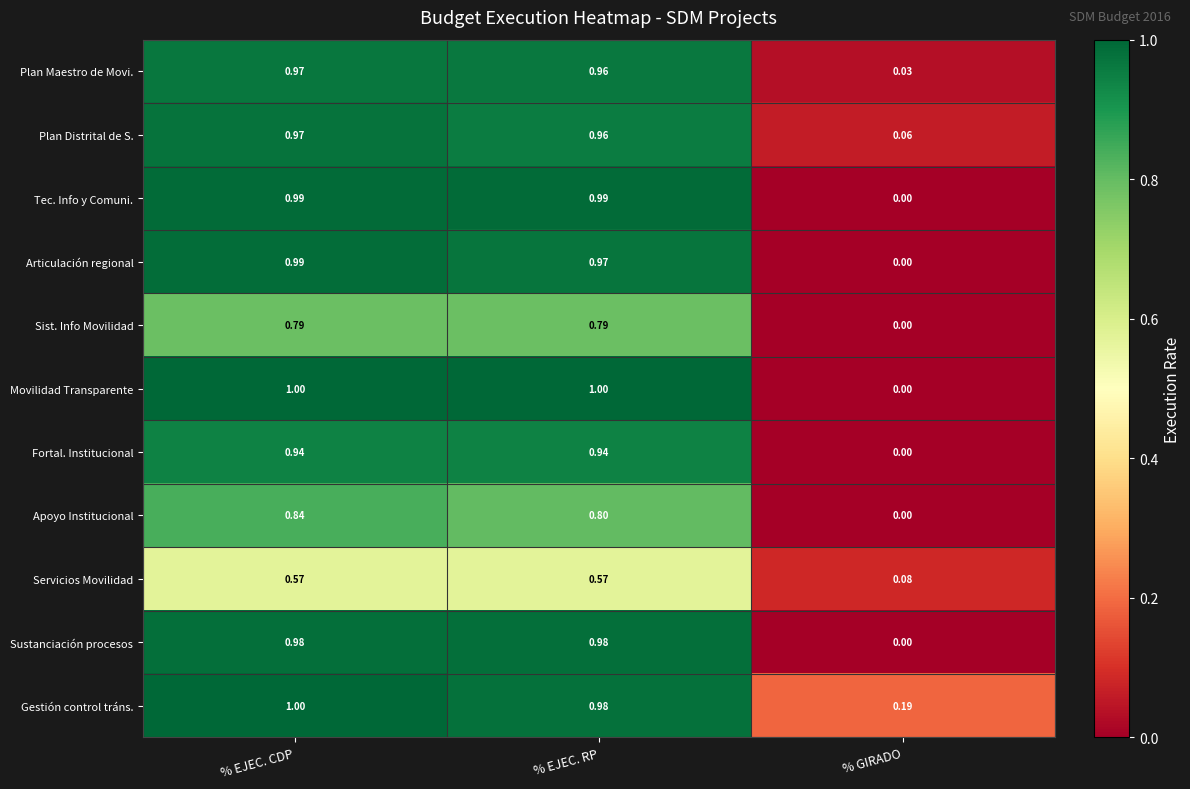

Rank the categories by Plan Distrital de S. value from highest to lowest.

% EJEC. CDP, % EJEC. RP, % GIRADO